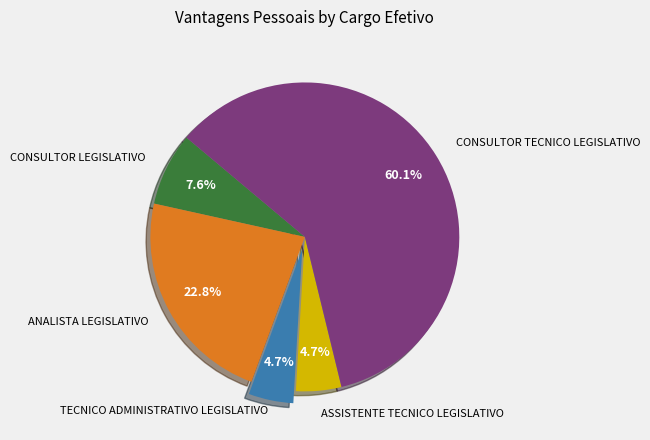

Does any single category account for the majority?

Yes